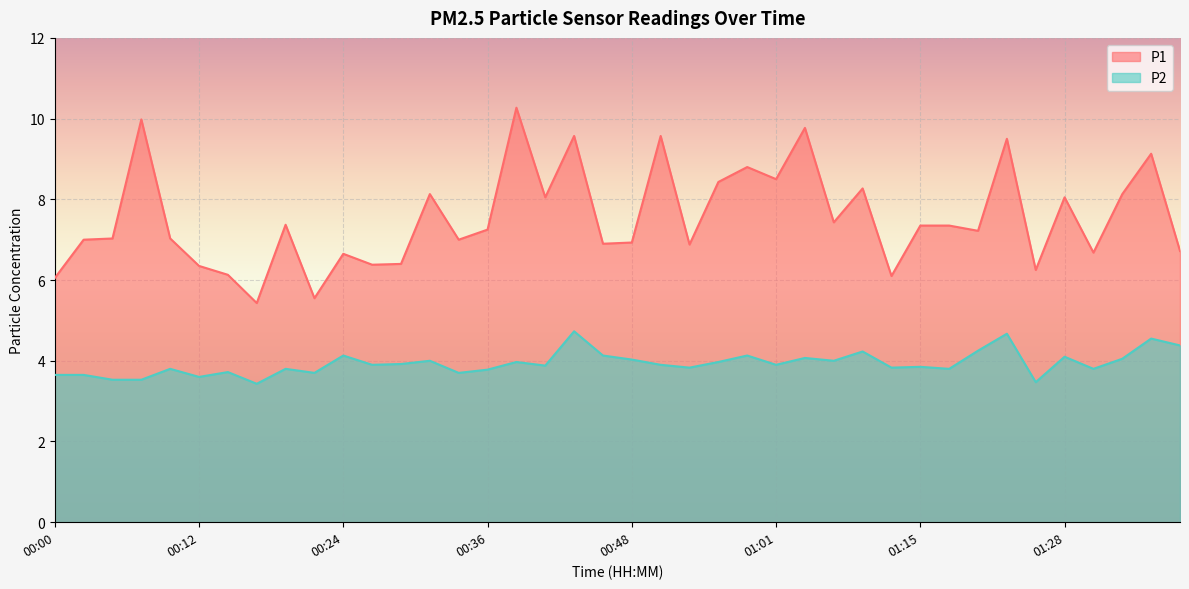

At which category does the chart reach its peak across all series?

00:39